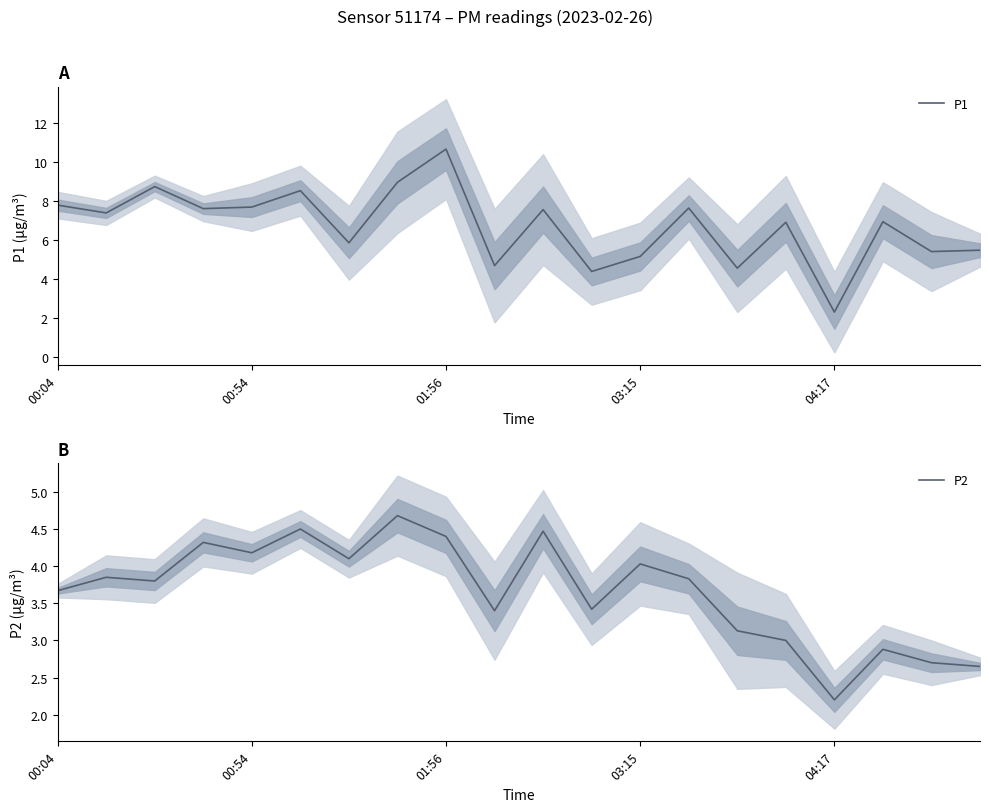

Where is P1 nearest to the value 6?

6